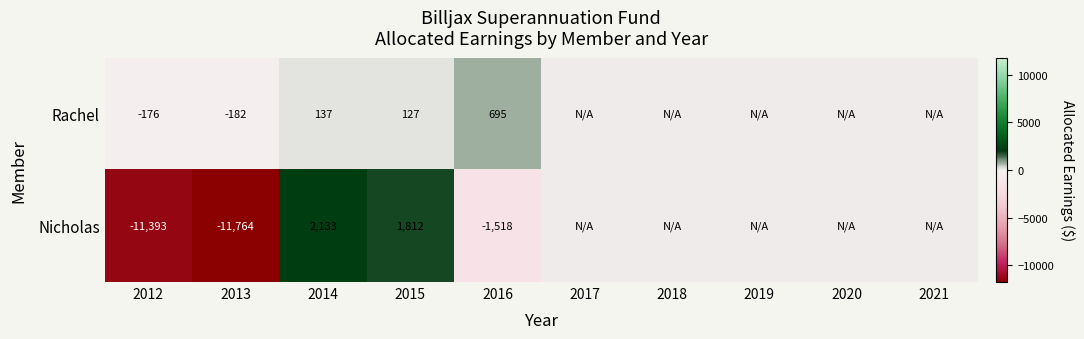

What is the total value across all series at 2013?

-11946